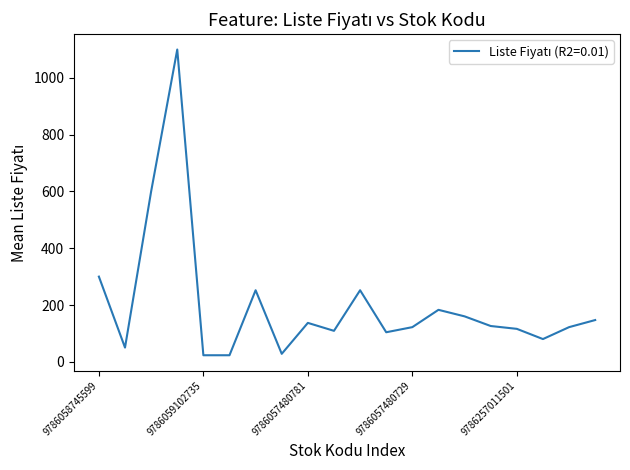

What is the greatest value displayed?

1100